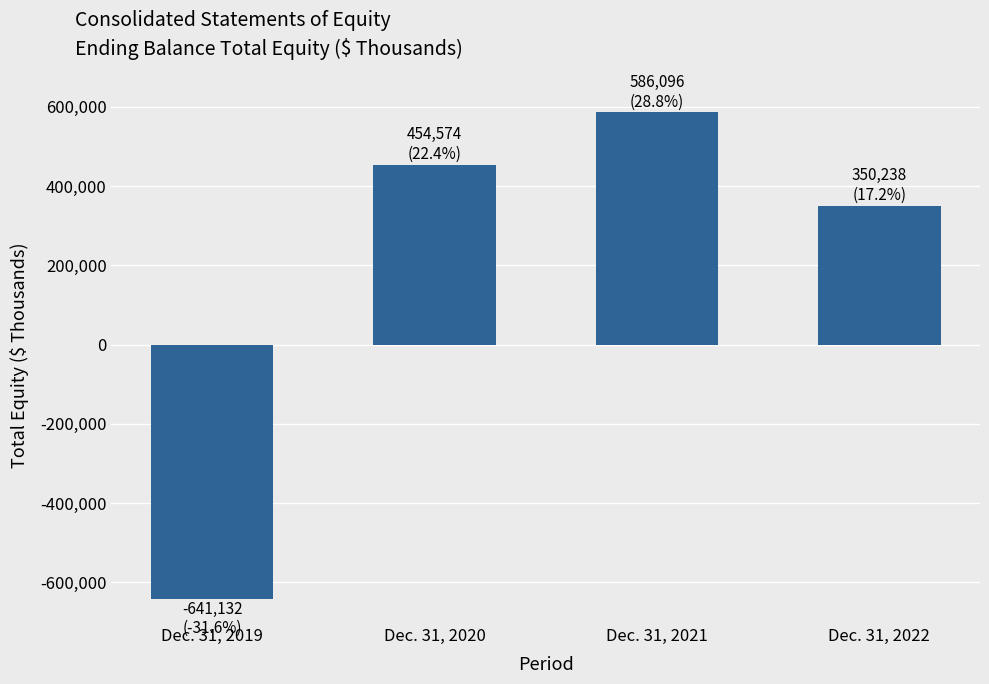

The value at Dec. 31, 2020 is 454574. True or false?

True